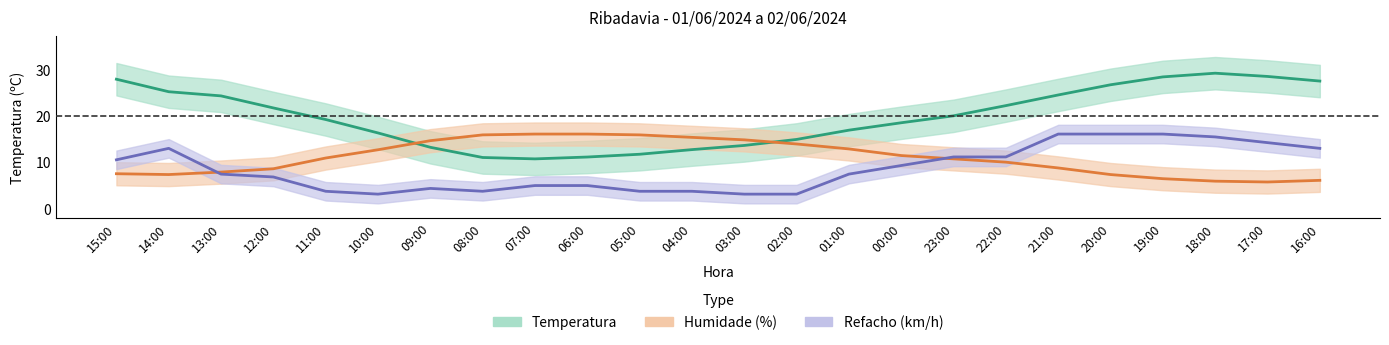

True or false: Refacho (km/h) and Temperatura intersect in this chart.

False